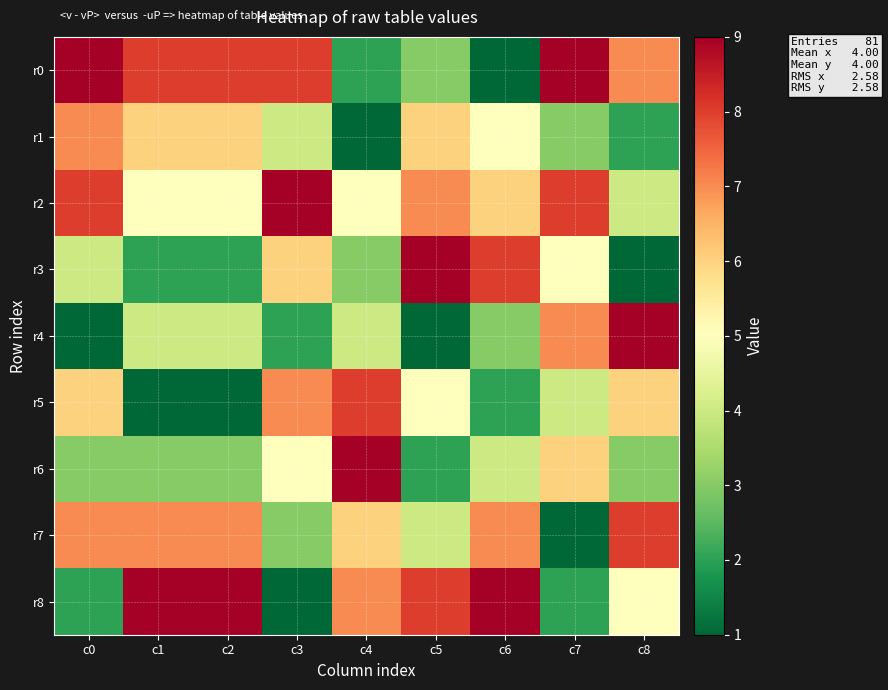

Reading right to left, transcribe all the data shown in this chart.

r0: c8=7	c7=9	c6=1	c5=3	c4=2	c3=8	c2=8	c1=8	c0=9
r1: c8=2	c7=3	c6=5	c5=6	c4=1	c3=4	c2=6	c1=6	c0=7
r2: c8=4	c7=8	c6=6	c5=7	c4=5	c3=9	c2=5	c1=5	c0=8
r3: c8=1	c7=5	c6=8	c5=9	c4=3	c3=6	c2=2	c1=2	c0=4
r4: c8=9	c7=7	c6=3	c5=1	c4=4	c3=2	c2=4	c1=4	c0=1
r5: c8=6	c7=4	c6=2	c5=5	c4=8	c3=7	c2=1	c1=1	c0=6
r6: c8=3	c7=6	c6=4	c5=2	c4=9	c3=5	c2=3	c1=3	c0=3
r7: c8=8	c7=1	c6=7	c5=4	c4=6	c3=3	c2=7	c1=7	c0=7
r8: c8=5	c7=2	c6=9	c5=8	c4=7	c3=1	c2=9	c1=9	c0=2